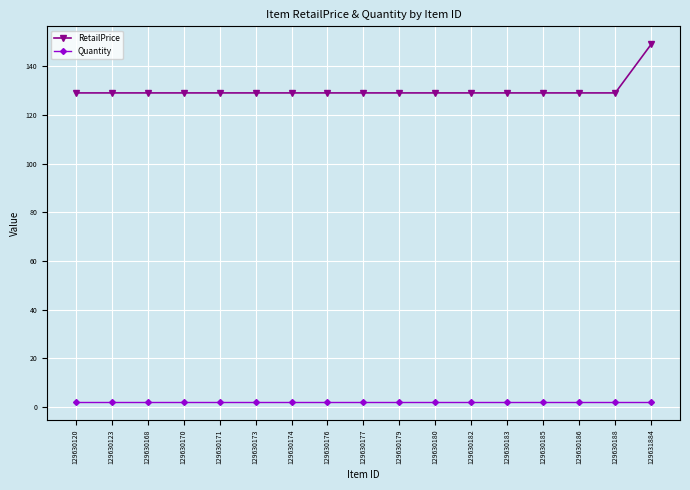

At how many categories does at least one series exceed 148?

1